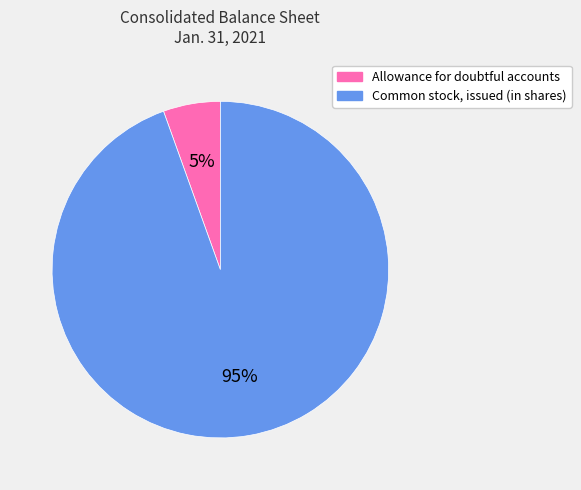

Rank the categories by value from lowest to highest.

Allowance for doubtful accounts, Common stock, issued (in shares)